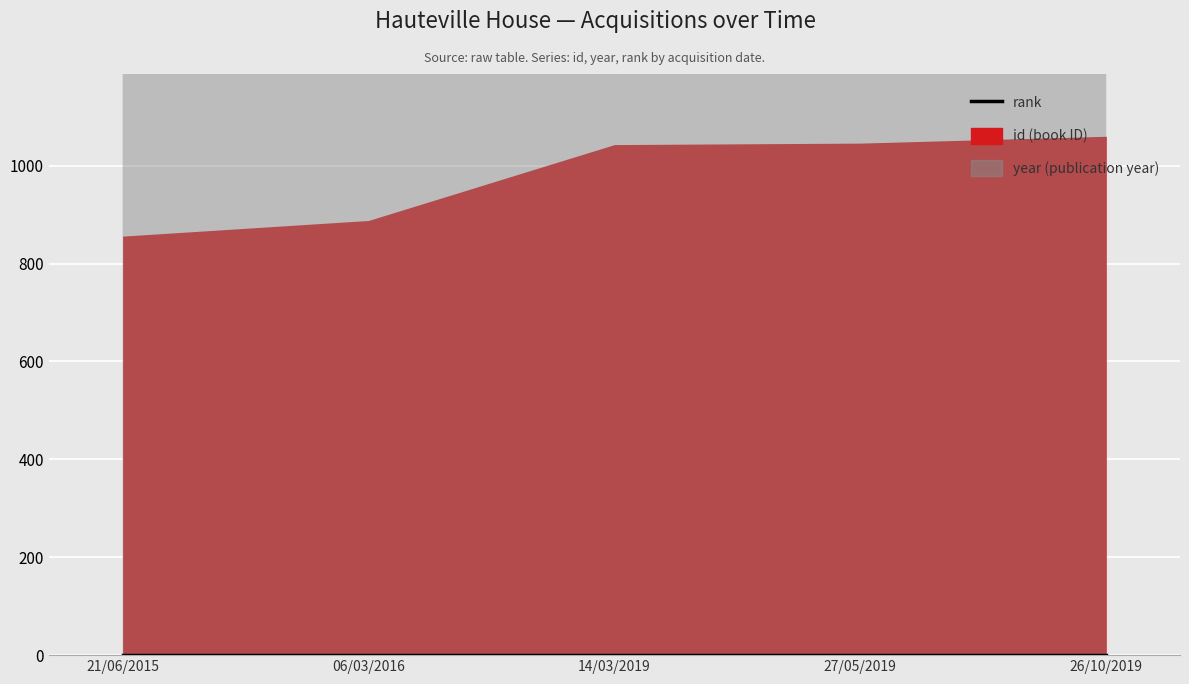

What is the smallest value displayed?

1